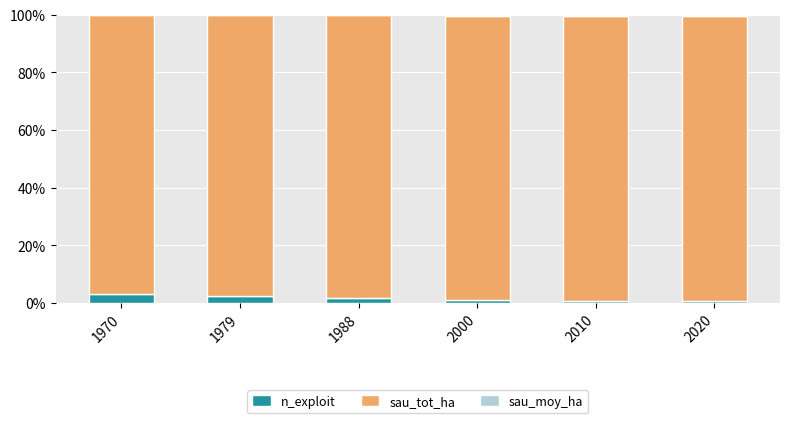

Count the number of data series in this chart.

3